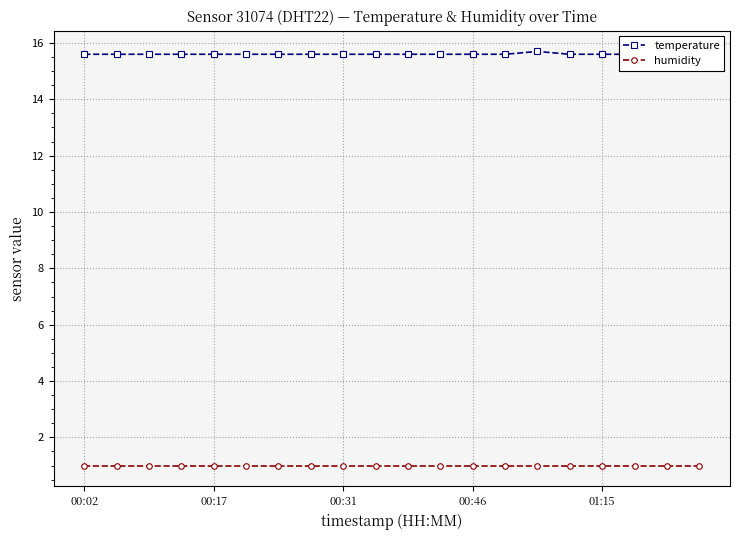

True or false: temperature and humidity cross at least once.

False